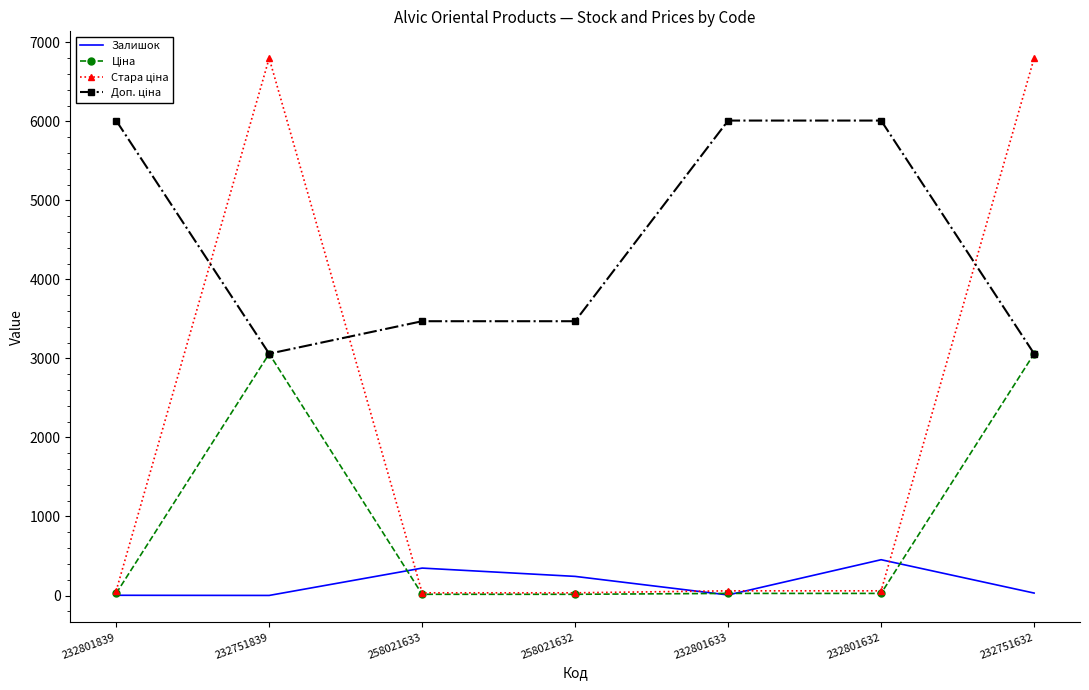

What is the maximum value shown in the chart?

6799.2